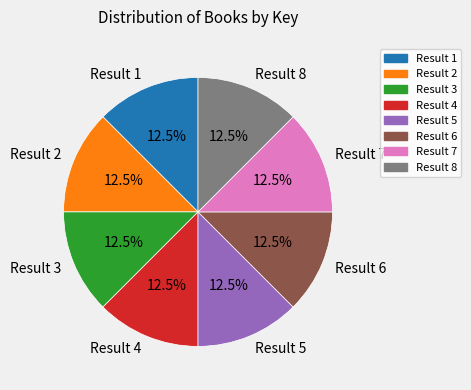

What percentage is NOT represented by Result 4?

87.5%